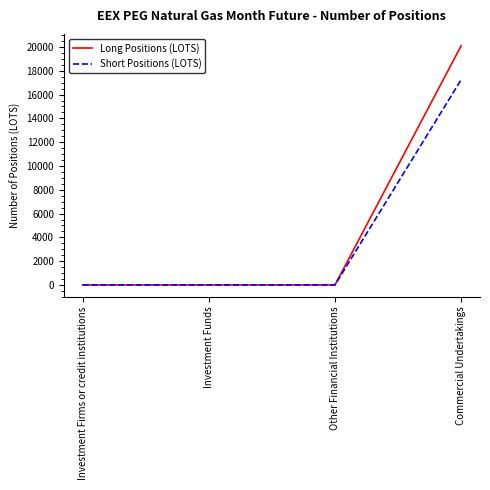

Count the Long Positions (LOTS) values in the range 0 to 20096.

4